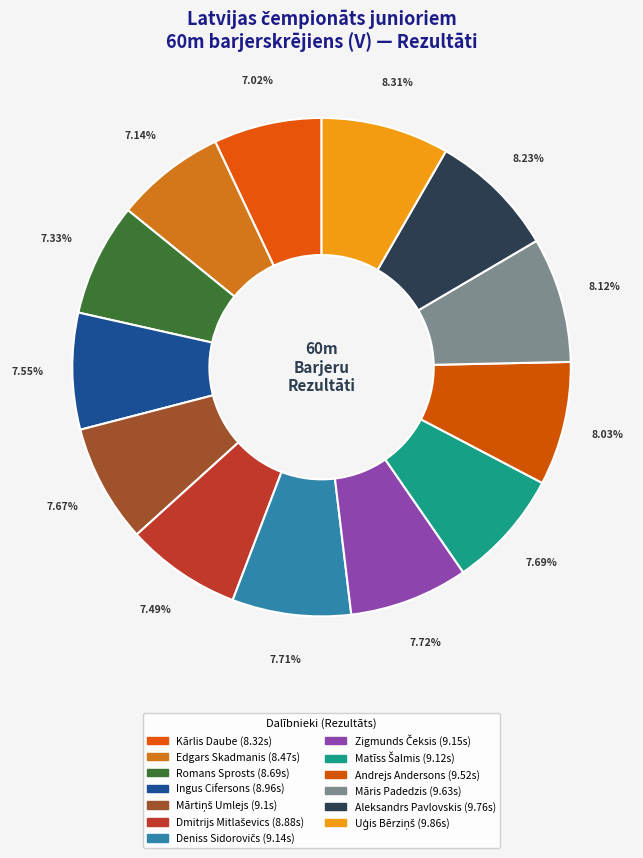

Which category has the smallest portion of the pie?

Kārlis Daube